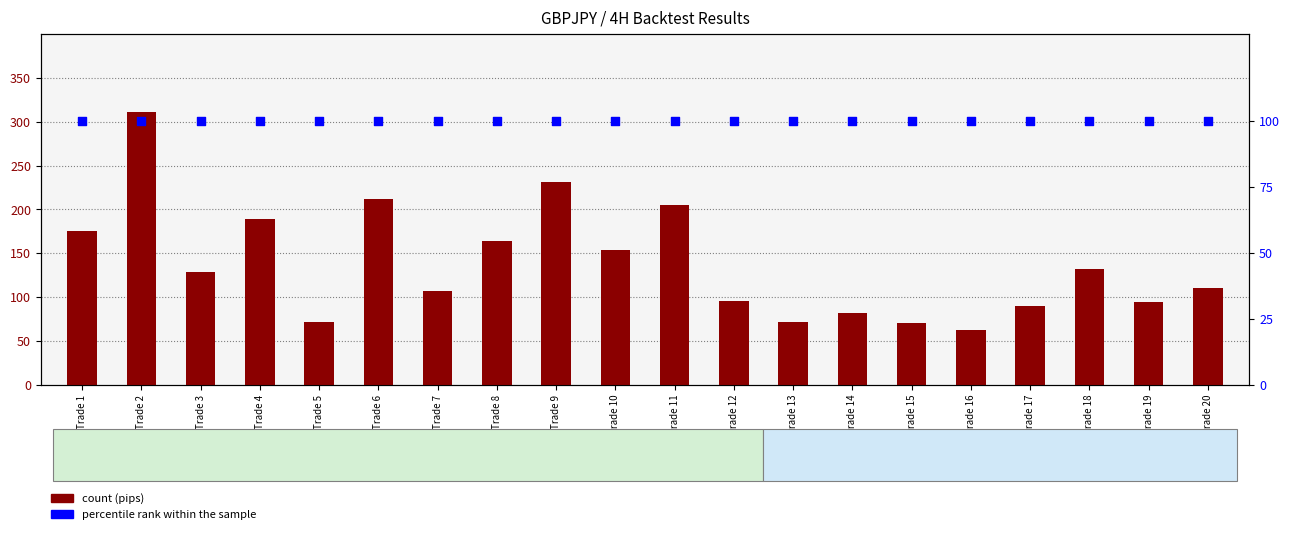

At how many categories does at least one series exceed 183?

5